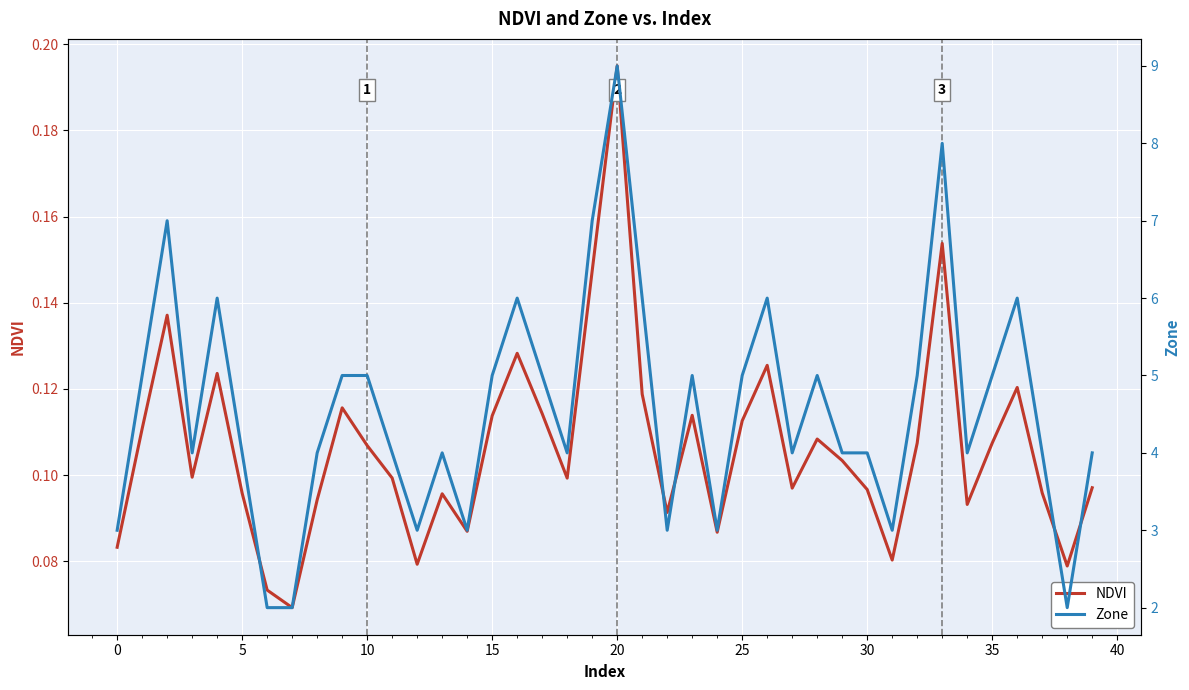

At which label does NDVI reach its peak?

20